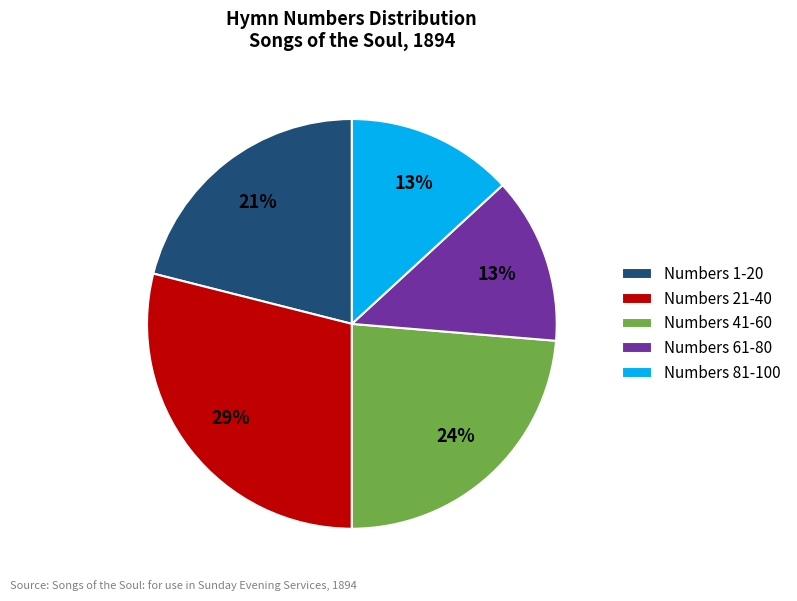

Count the number of slices in the pie.

5